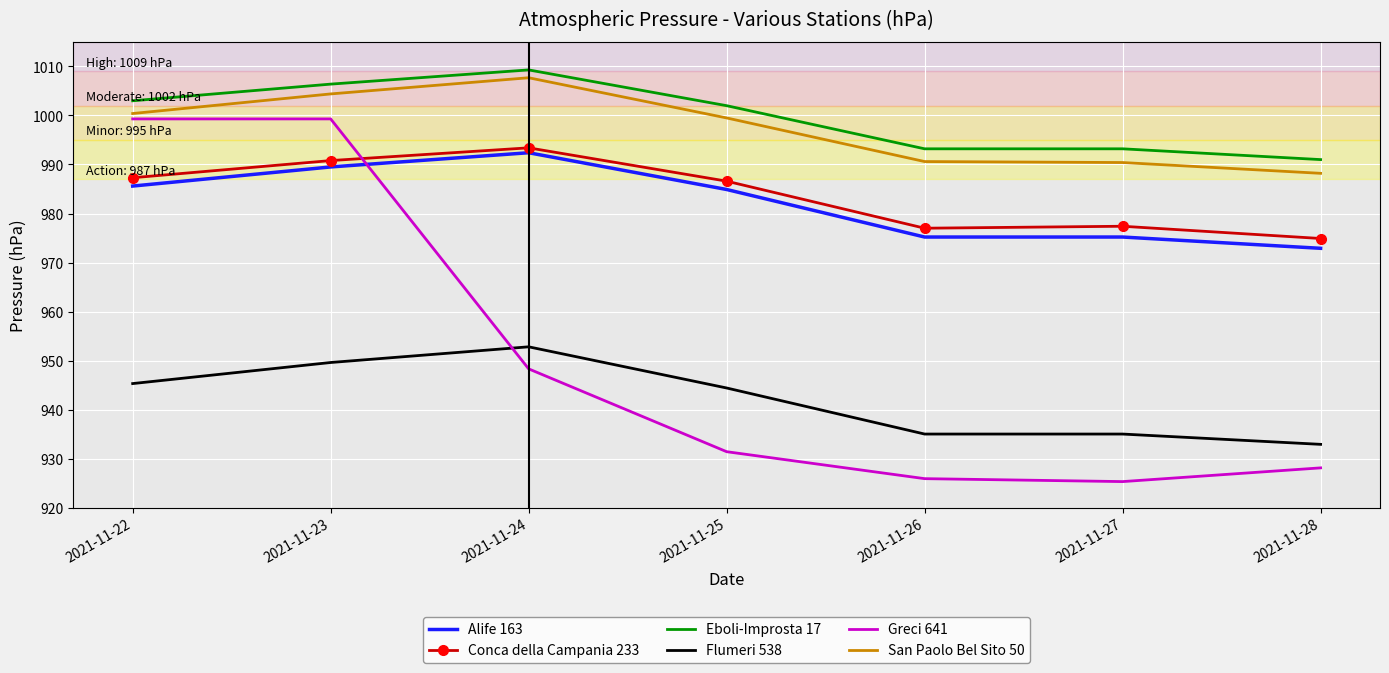

True or false: Eboli-Improsta 17 and Flumeri 538 intersect in this chart.

False